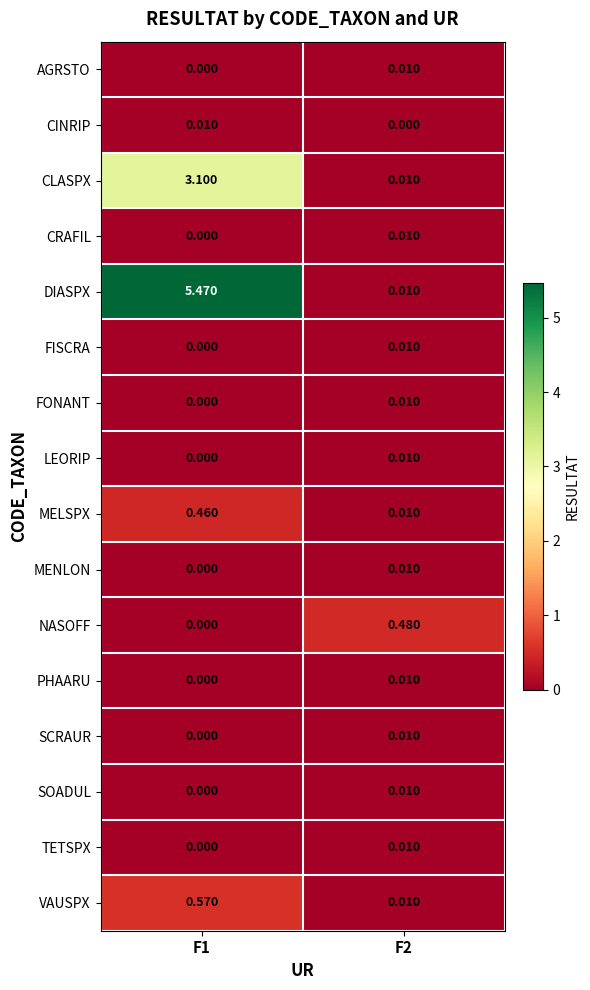

Which series has the largest total across all categories?

DIASPX